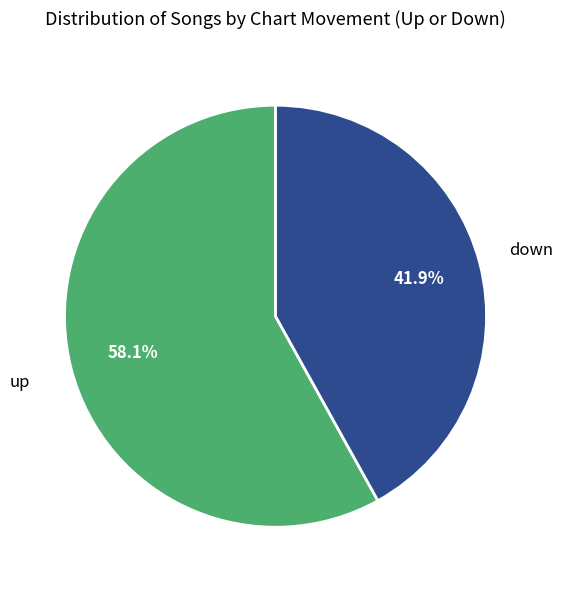

Is there a majority slice in this chart?

Yes